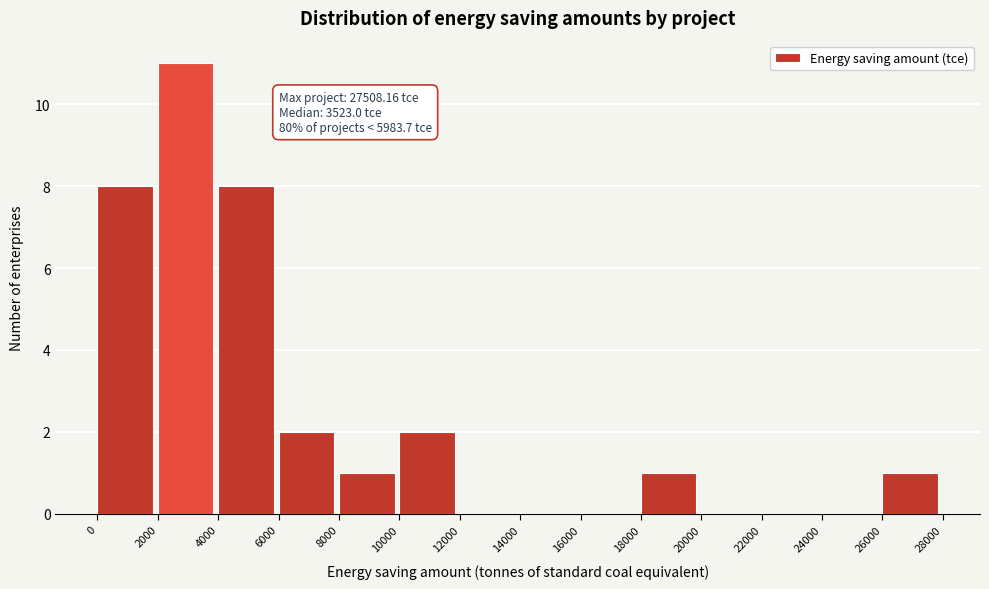

Which range on the x-axis has the tallest bar?

2000 to 4000